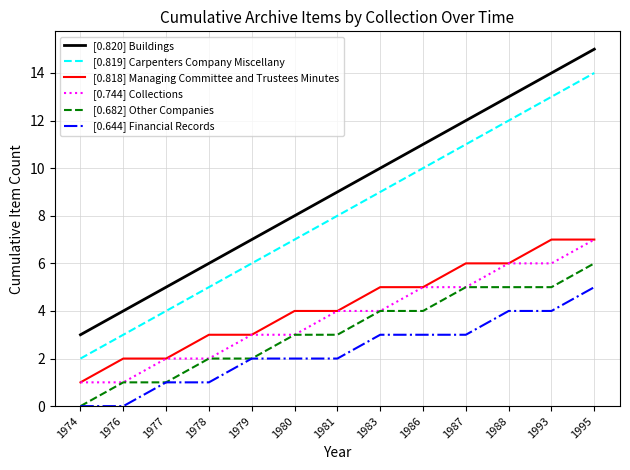

Reading left to right, list all the values displayed in this chart.

[0.820] Buildings: 3	4	5	6	7	8	9	10	11	12	13	14	15
[0.819] Carpenters Company Miscellany: 2	3	4	5	6	7	8	9	10	11	12	13	14
[0.818] Managing Committee and Trustees Minutes: 1	2	2	3	3	4	4	5	5	6	6	7	7
[0.744] Collections: 1	1	2	2	3	3	4	4	5	5	6	6	7
[0.682] Other Companies: 0	1	1	2	2	3	3	4	4	5	5	5	6
[0.644] Financial Records: 0	0	1	1	2	2	2	3	3	3	4	4	5